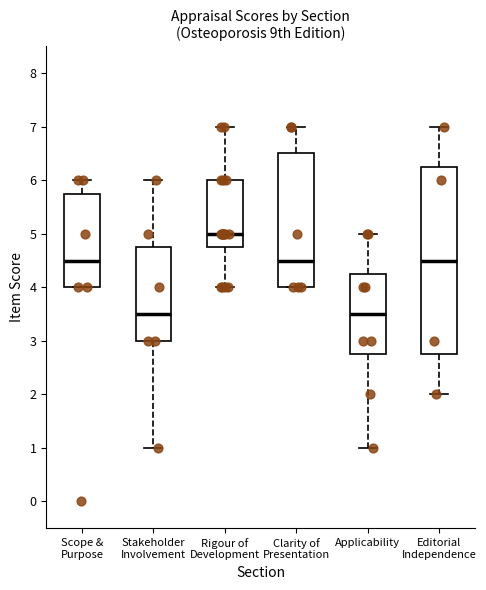

Which box has the highest median line?

Rigour of Development